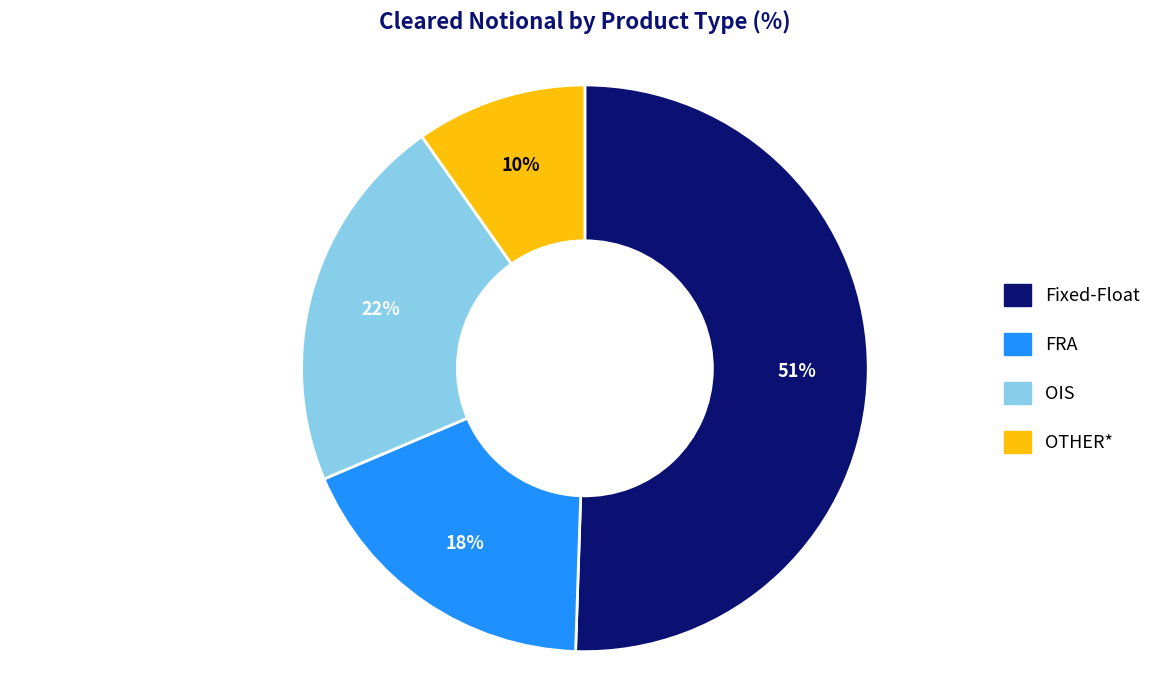

To the nearest percent, what portion does OIS represent?

22%